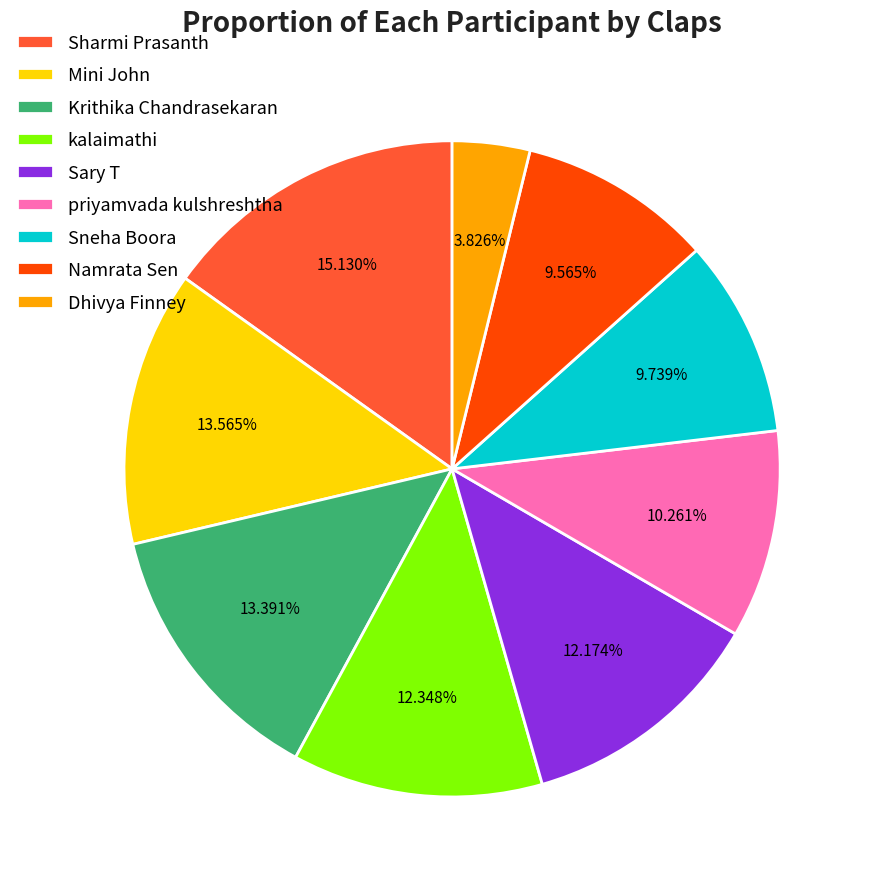

To the nearest percent, what is the difference between the Sneha Boora and Sharmi Prasanth slice percentages?

5%